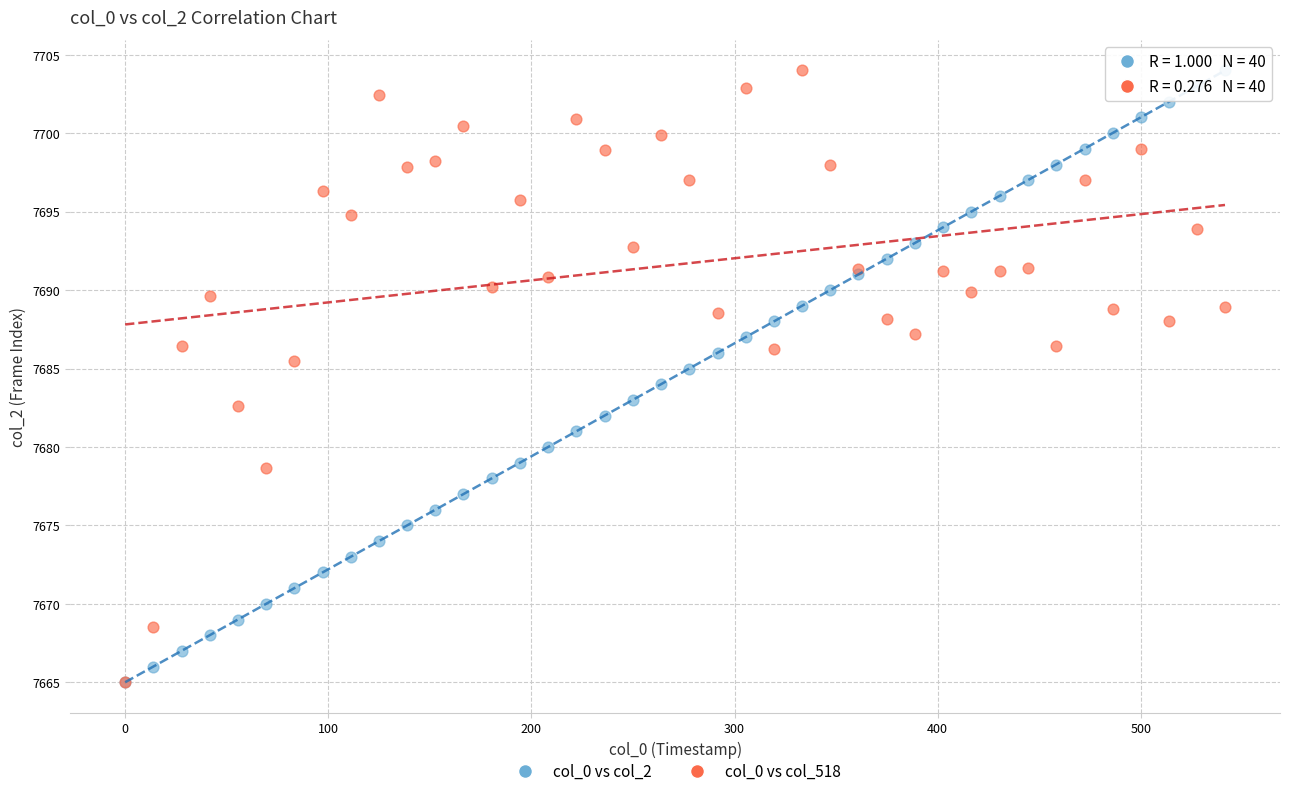

What are all the series names shown in the legend?

col_0 vs col_2, col_0 vs col_518